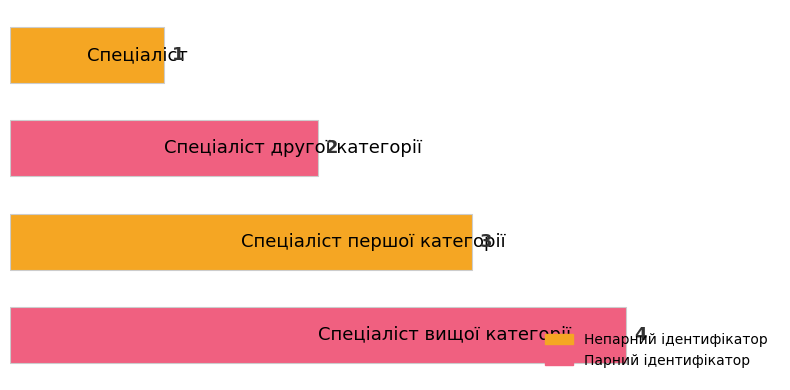

What is the difference between the maximum and minimum values?

3